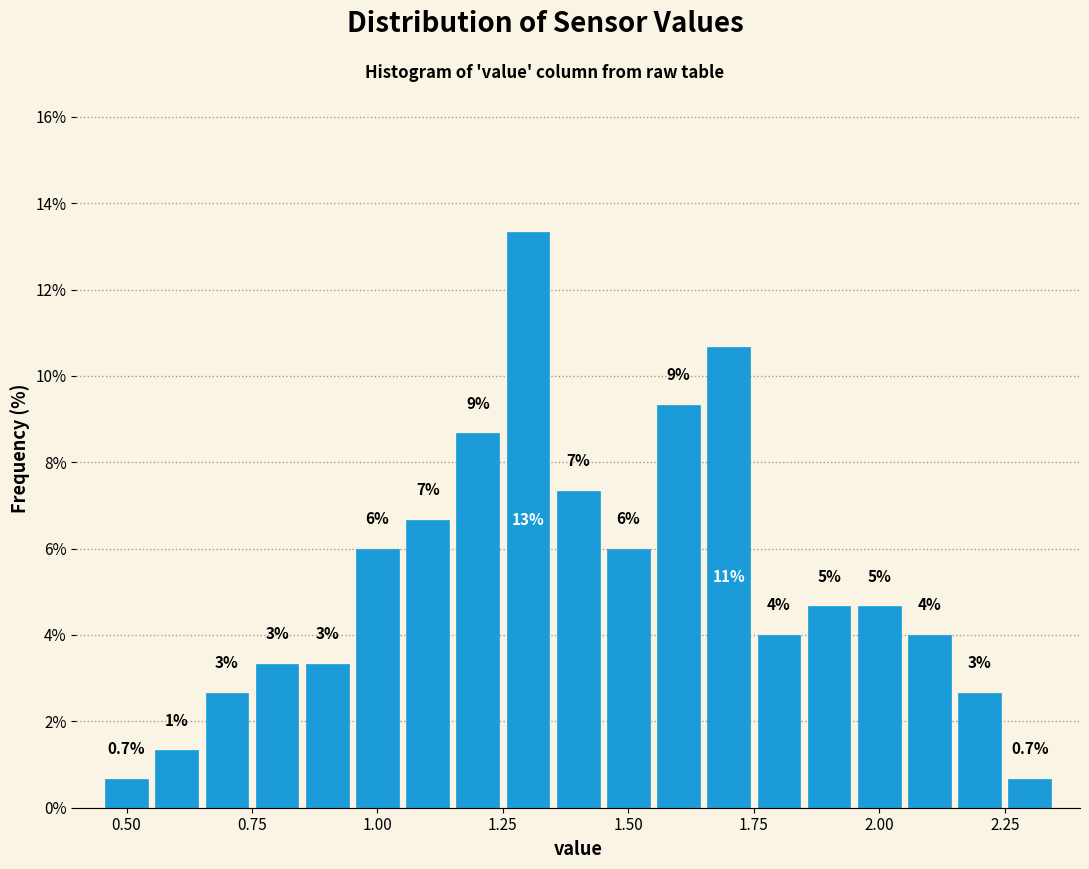

Read against the x-axis, roughly where is the centre of the tallest bar?

1.30